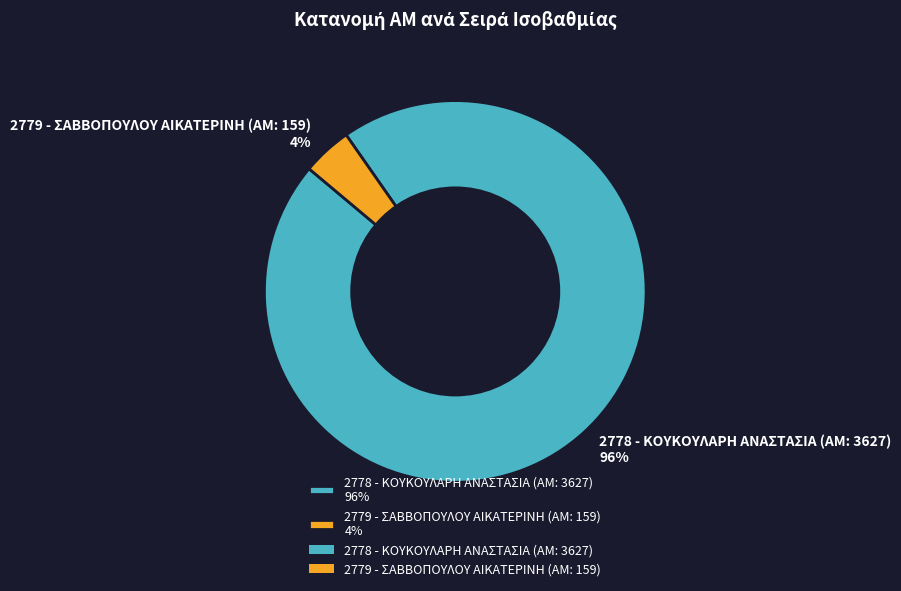

To the nearest percent, what portion does 2779 represent?

4%